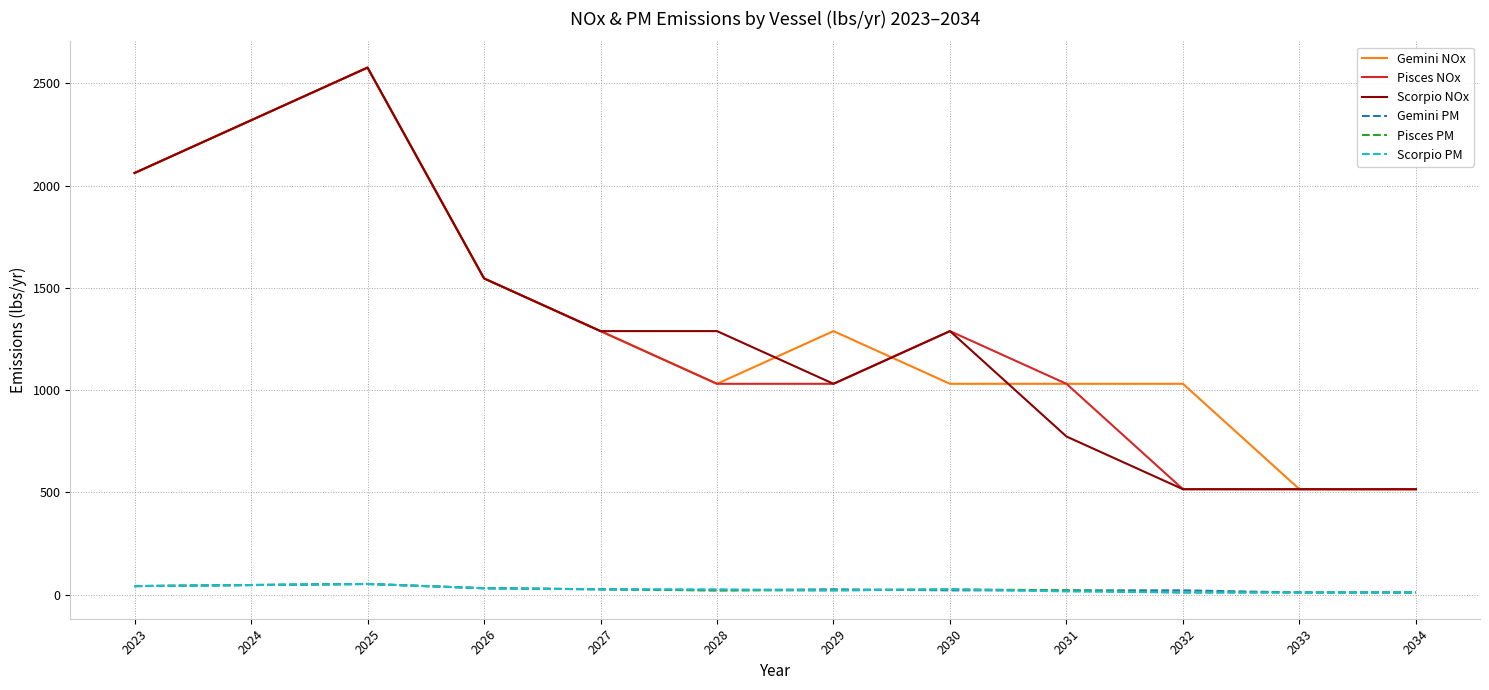

The Gemini NOx series shows 515.3 at 2034. True or false?

True